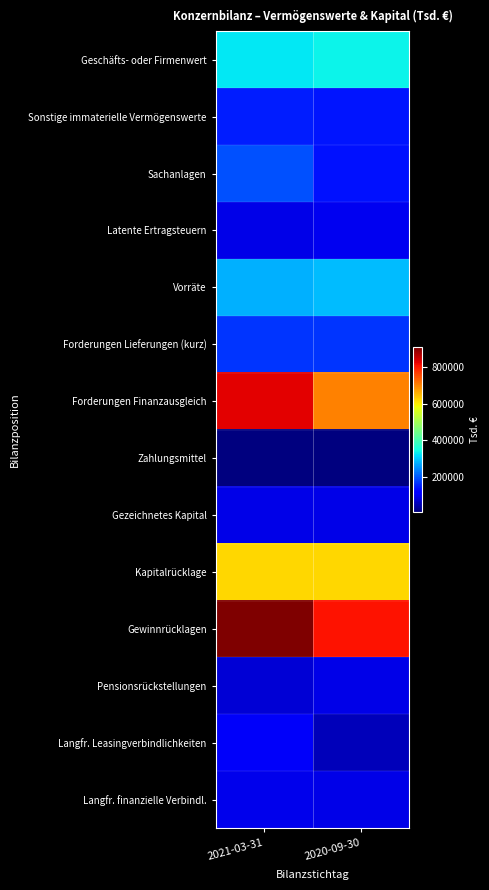

At 2021-03-31, list the series in order from smallest to largest.

Zahlungsmittel, Pensionsrückstellungen, Latente Ertragsteuern, Gezeichnetes Kapital, Langfr. finanzielle Verbindl., Langfr. Leasingverbindlichkeiten, Sonstige immaterielle Vermögenswerte, Forderungen Lieferungen (kurz), Sachanlagen, Vorräte, Geschäfts- oder Firmenwert, Kapitalrücklage, Forderungen Finanzausgleich, Gewinnrücklagen